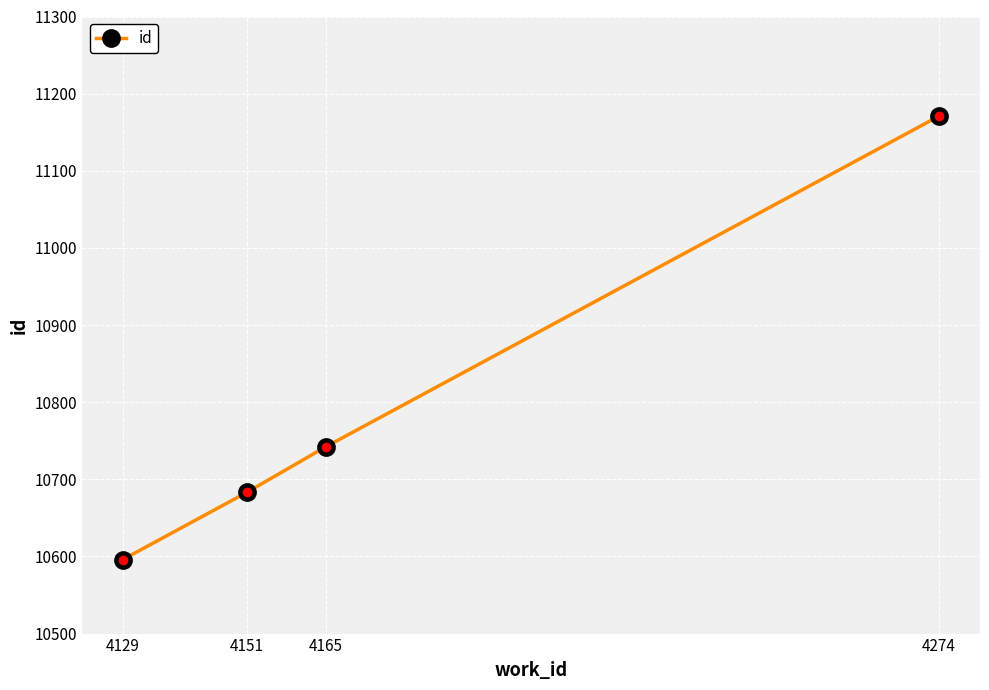

Reading left to right, transcribe all the data shown in this chart.

10596	10683	10742	11171